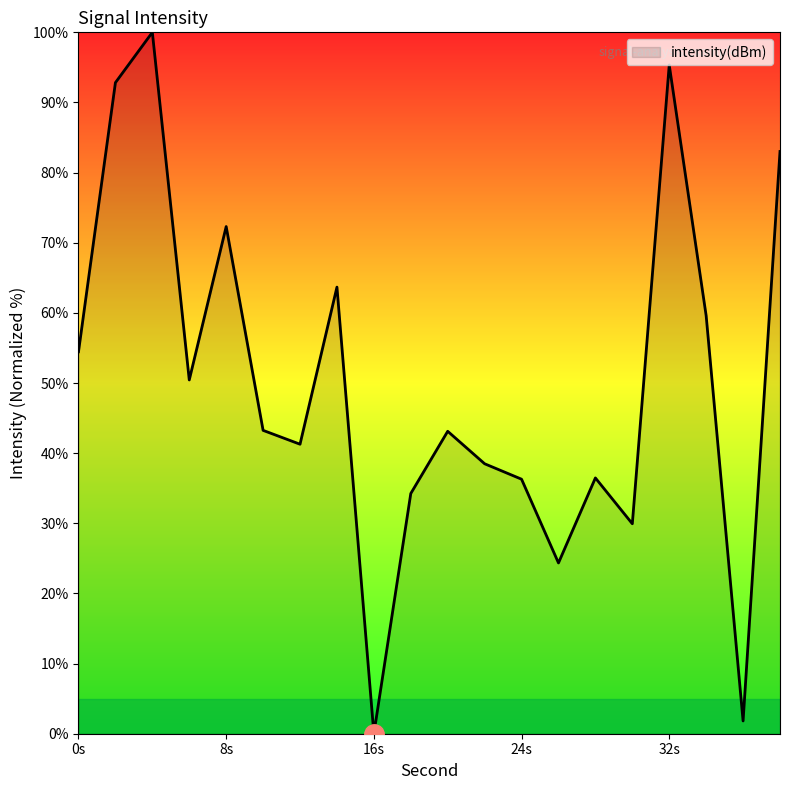

What is the maximum value shown in the chart?

100.0